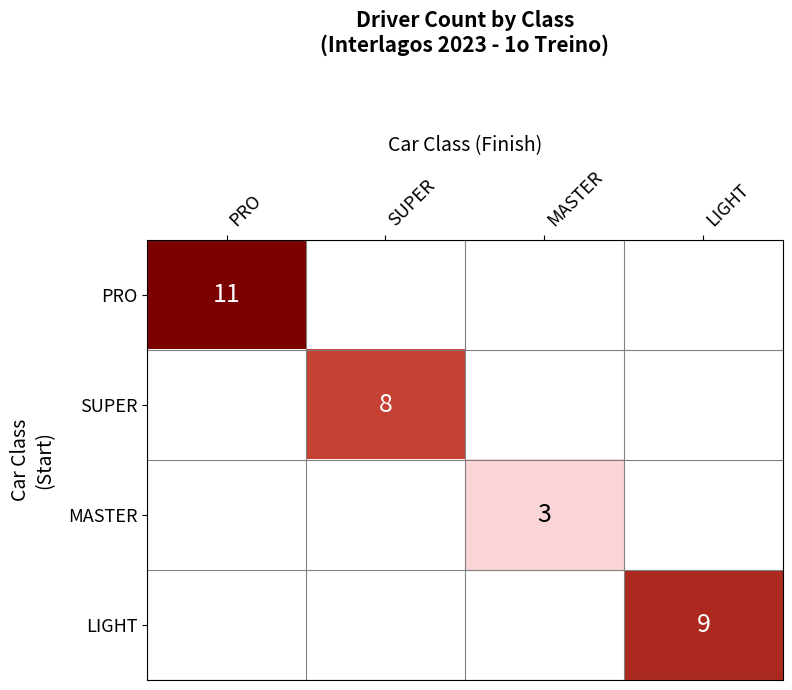

The PRO series shows 16 at PRO. True or false?

False